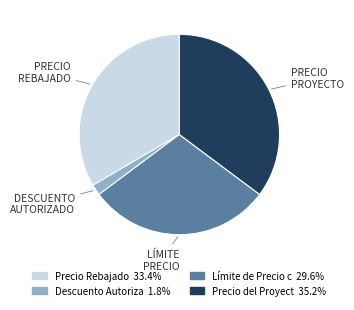

Is there any slice that represents more than half of the pie?

No